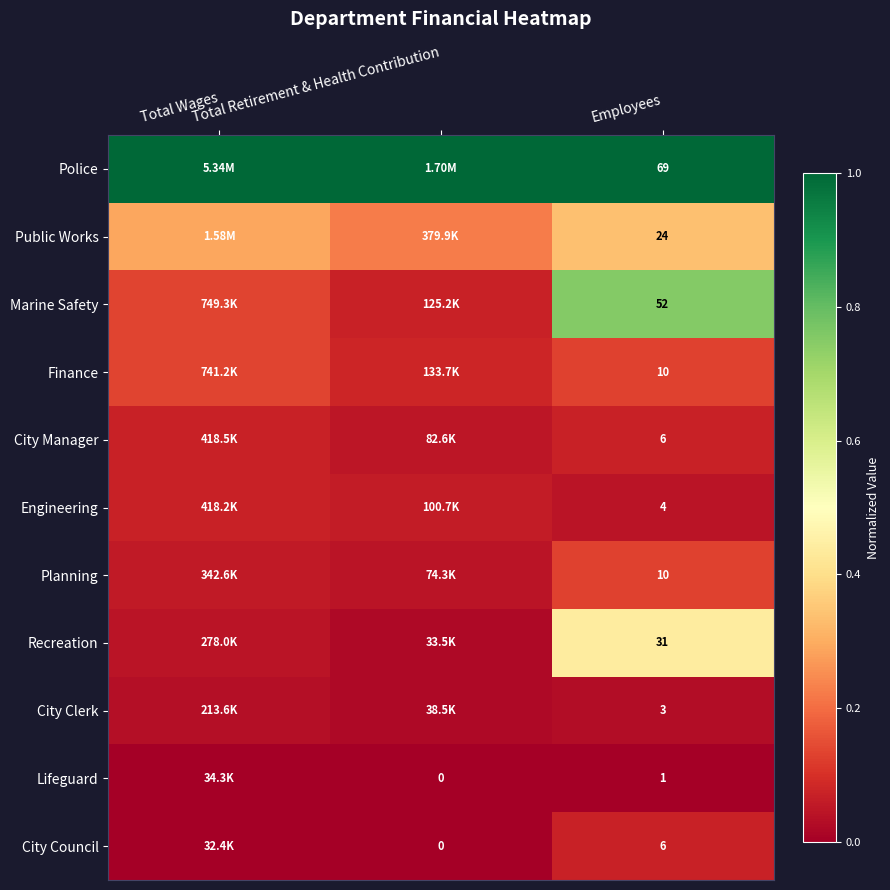

True or false: Recreation has a value of 0.0 at Total Wages.

True